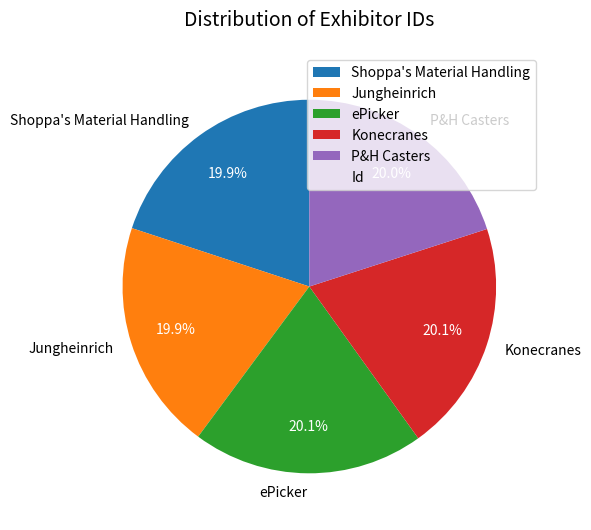

What percentage do Shoppa's Material Handling and ePicker together represent?

40.0%